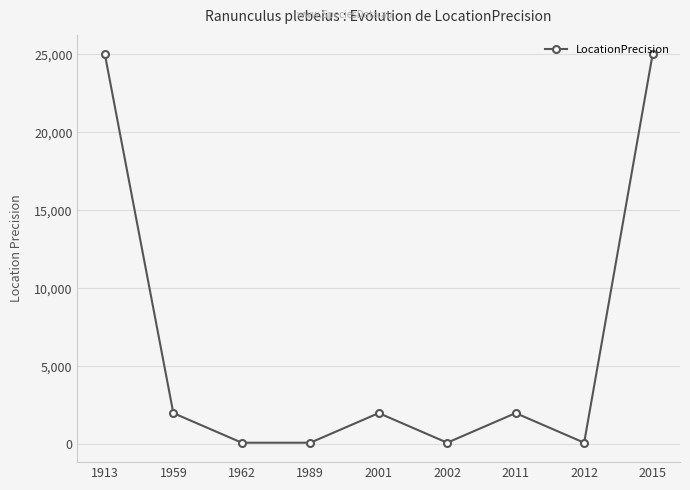

Where is the first local maximum?

2001